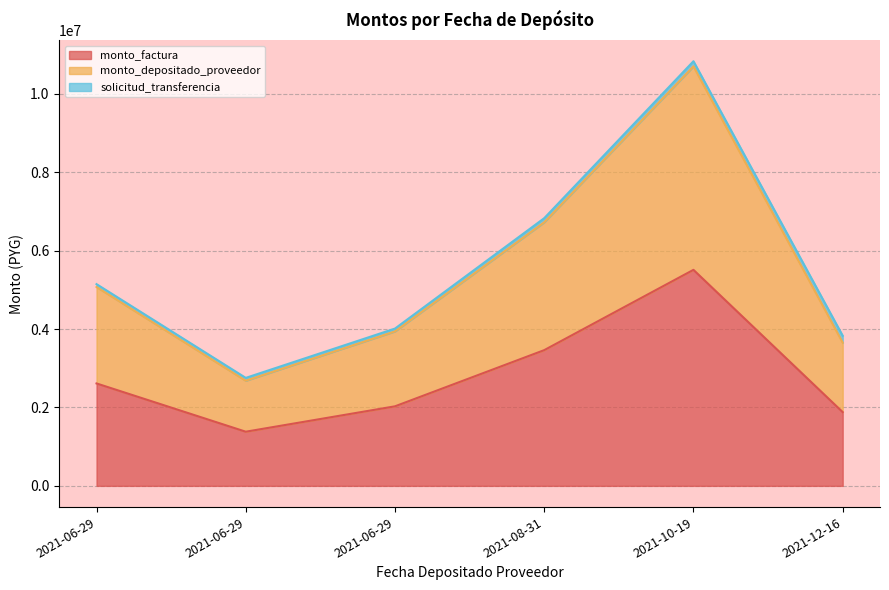

Is it true that monto_factura equals 1289031 at 2021-06-29?

False